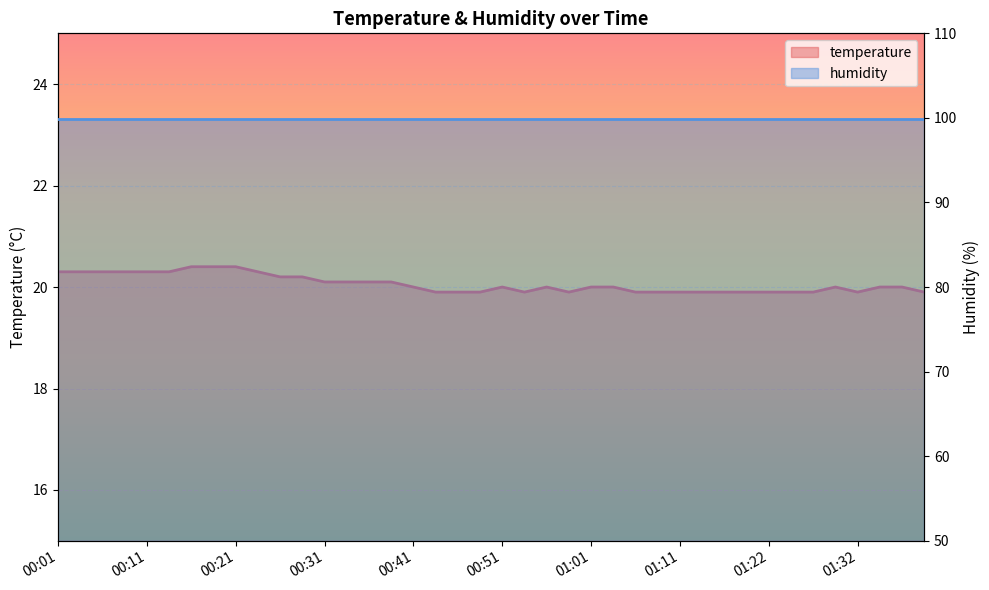

Where is the data nearest to the value 20?

00:41